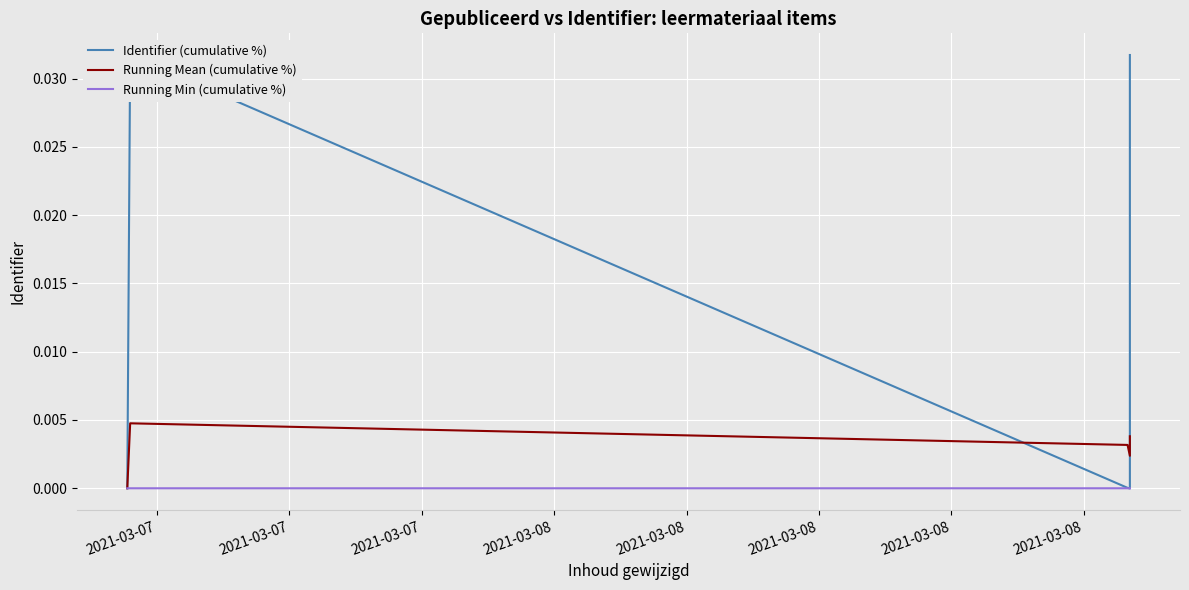

How many data points does each series have?

5